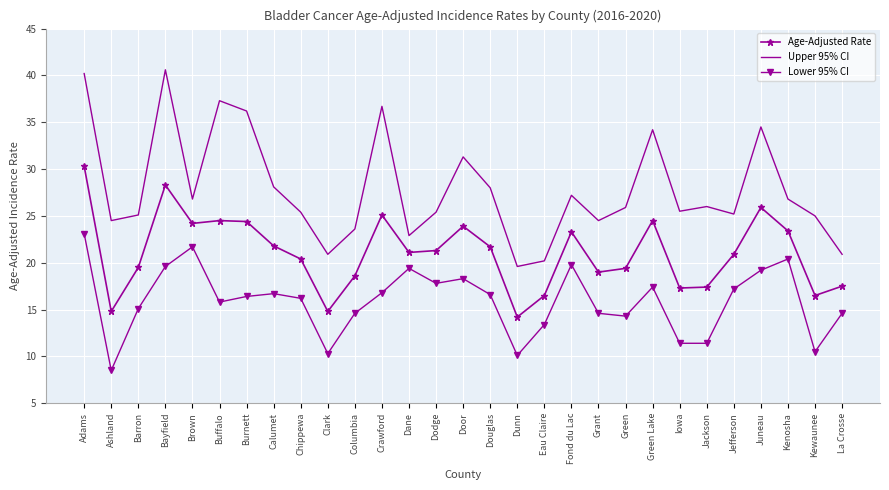

What is the difference between the Lower 95% CI values at Kenosha and Chippewa?

4.2